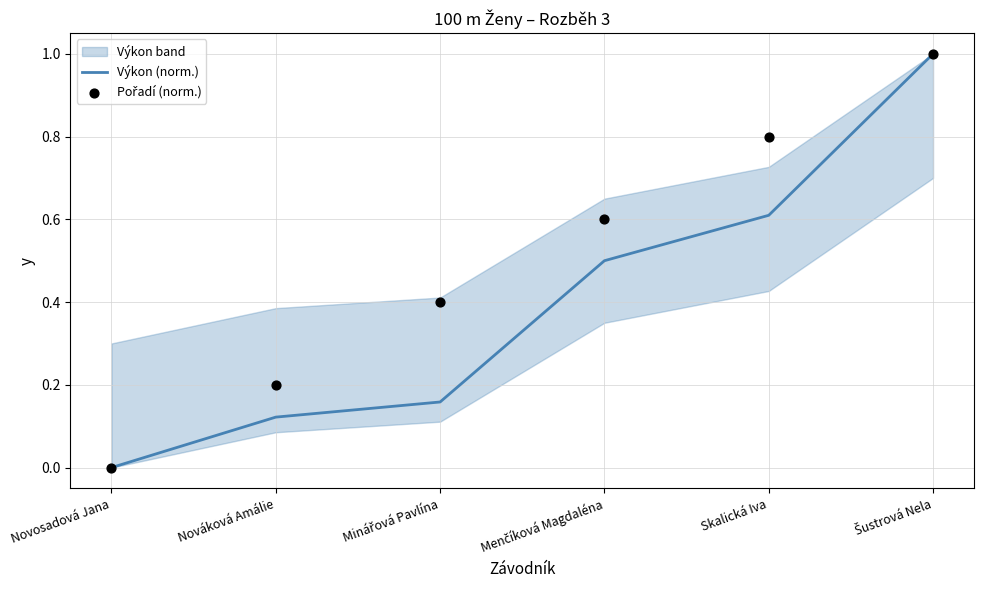

At which category is the sum across all series the highest?

Šustrová Nela